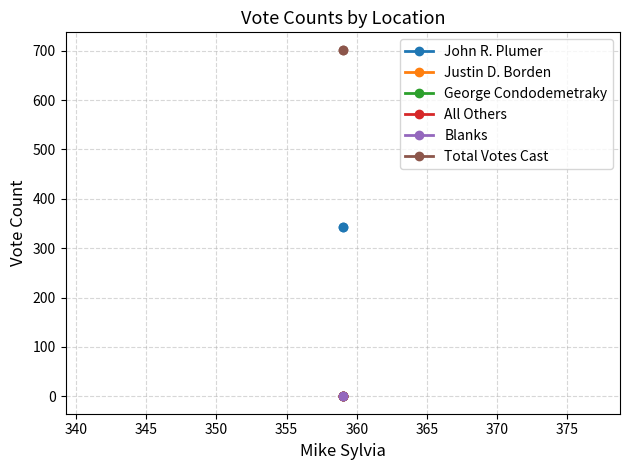

Which series has the largest total across all categories?

Total Votes Cast